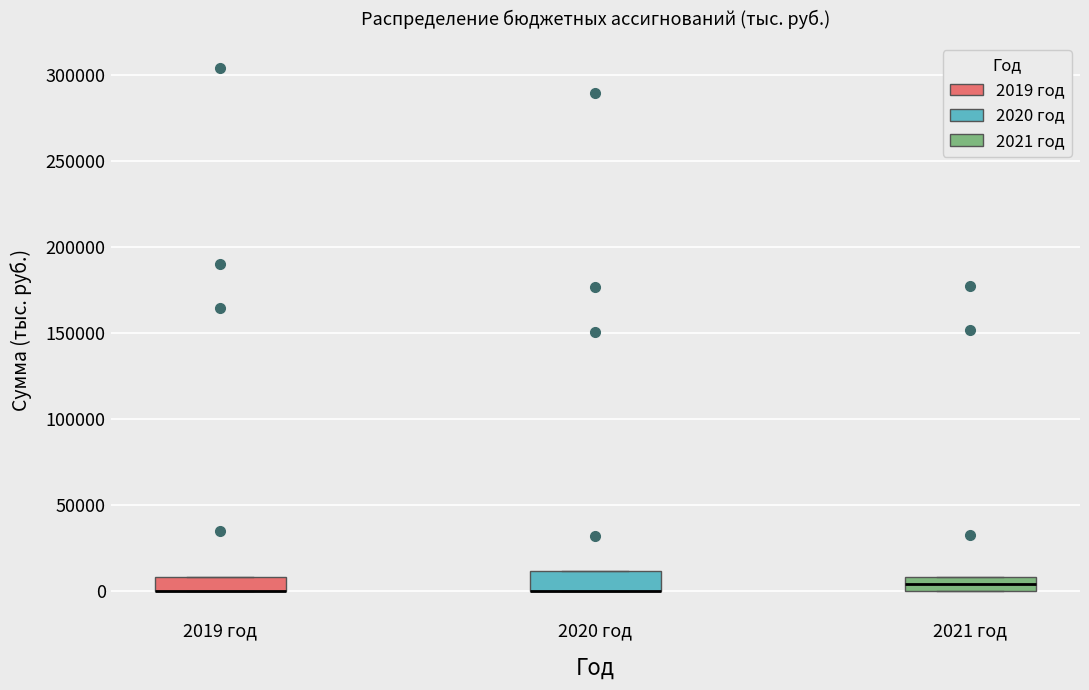

Reading left to right, read every box against the y-axis: the position of its median line, the range the box covers, and the ends of its whiskers. The values are not printed on the chart, so give them approximately, as read against the axis.

2019 год: median 0 (drawn on the box's lower edge), box 0 to 10000, whiskers 0 to 10000
2020 год: median 0 (drawn on the box's lower edge), box 0 to 10000, whiskers 0 to 10000
2021 год: median 5000, box 0 to 10000, whiskers 0 to 10000